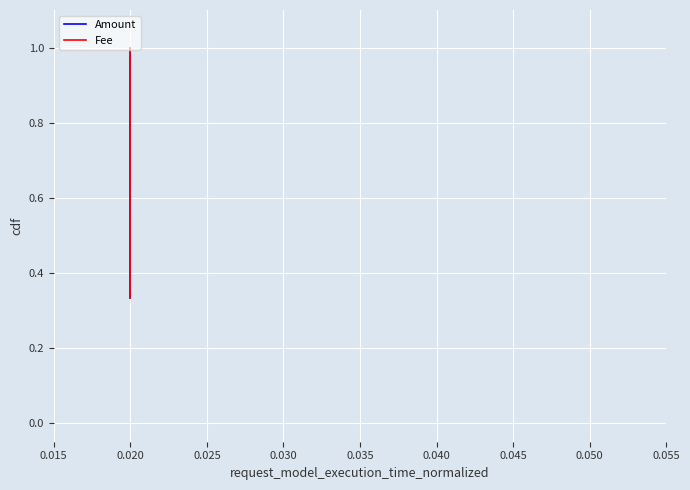

Rank the series by their maximum value, from highest to lowest.

Amount, Fee